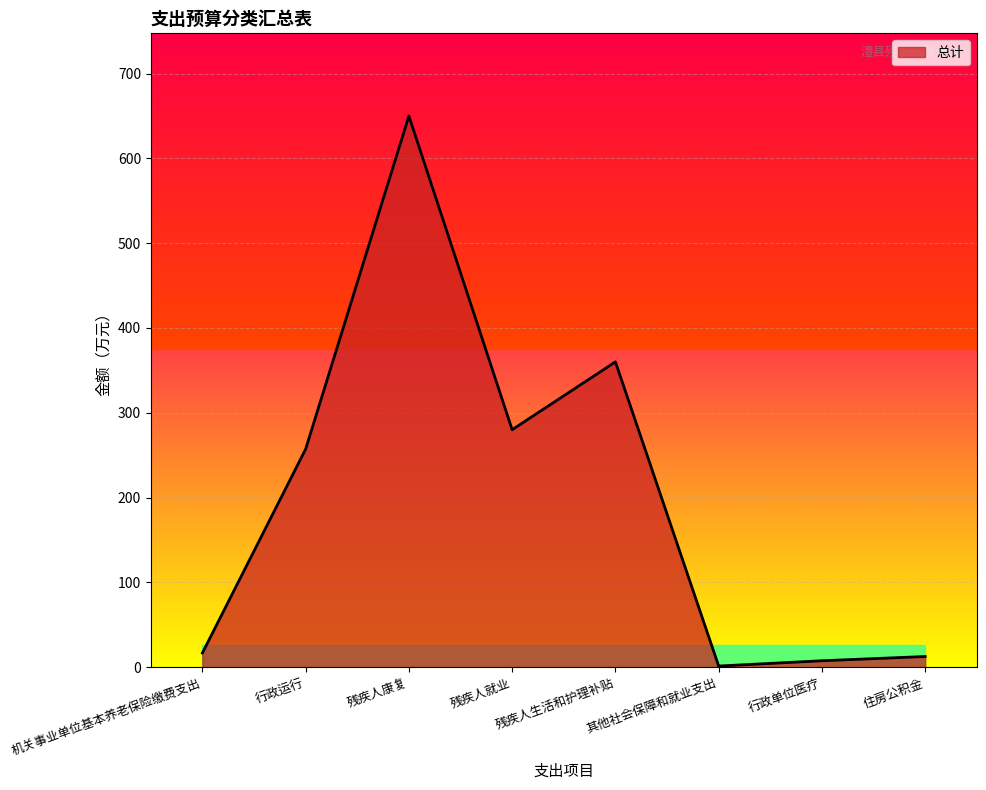

How many categories are shown in the chart?

8